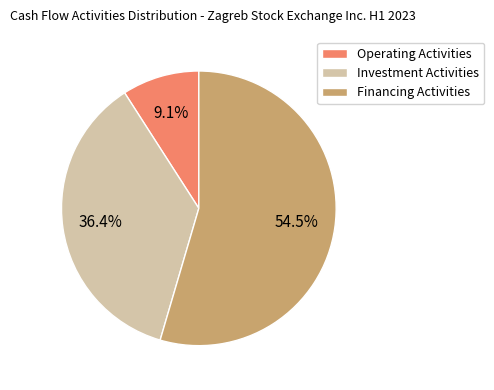

Which category accounts for the majority?

Financing Activities